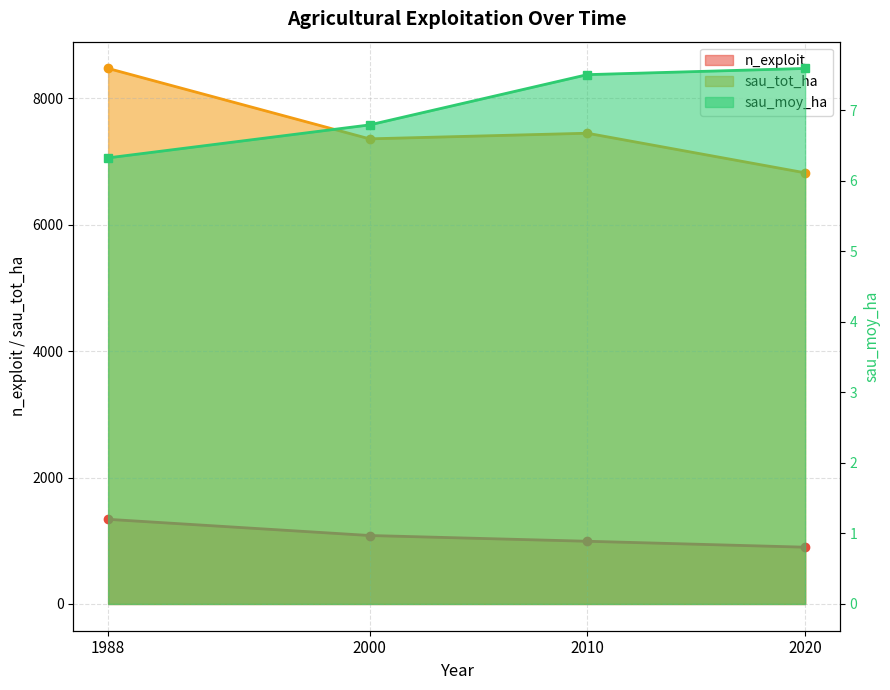

What is the difference between the maximum and second lowest values in the n_exploit series?

347.0